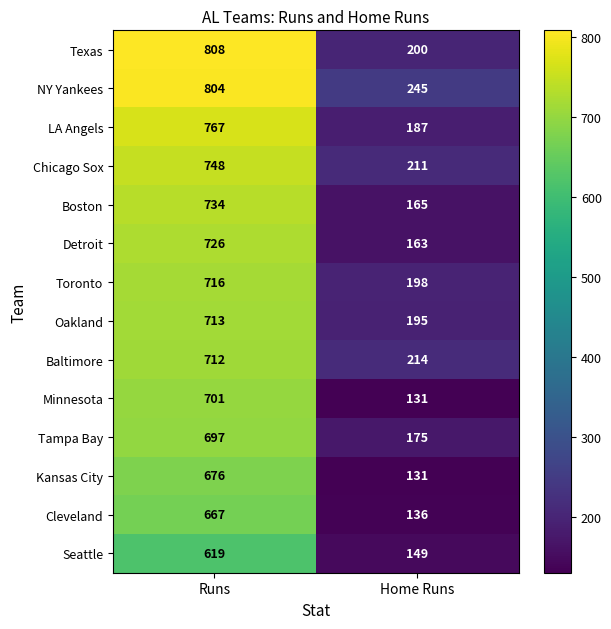

What is the difference between the maximum and minimum values in the Baltimore series?

498